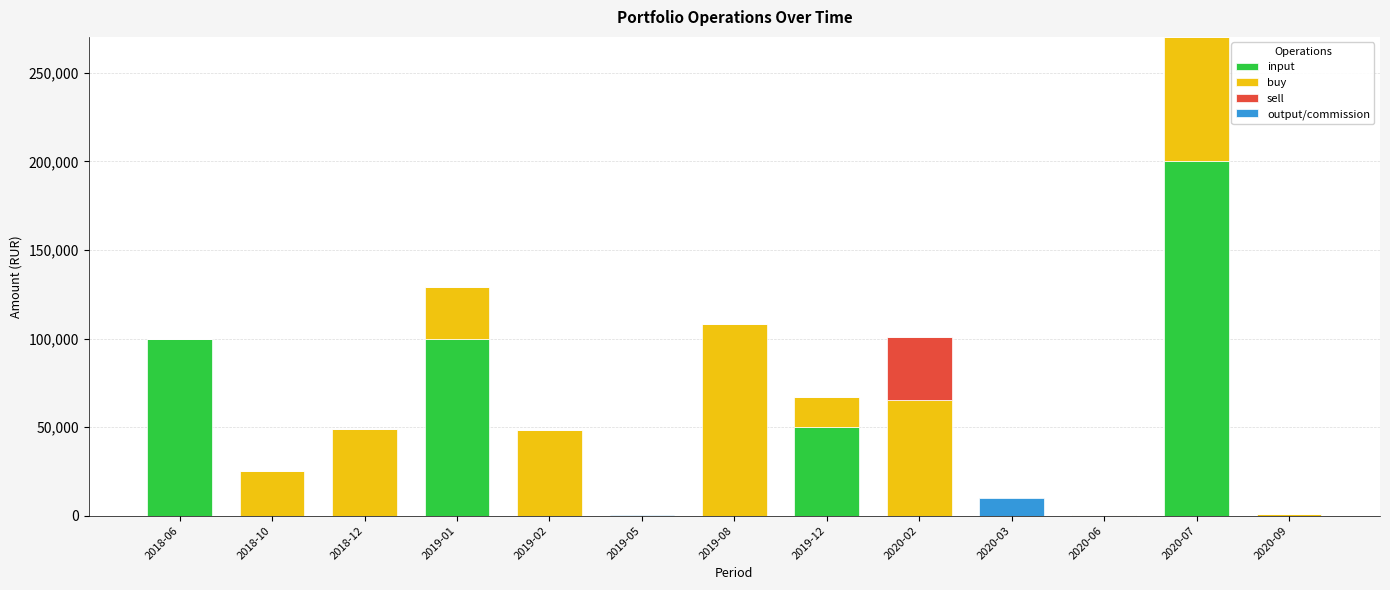

Are the bars horizontal?

No